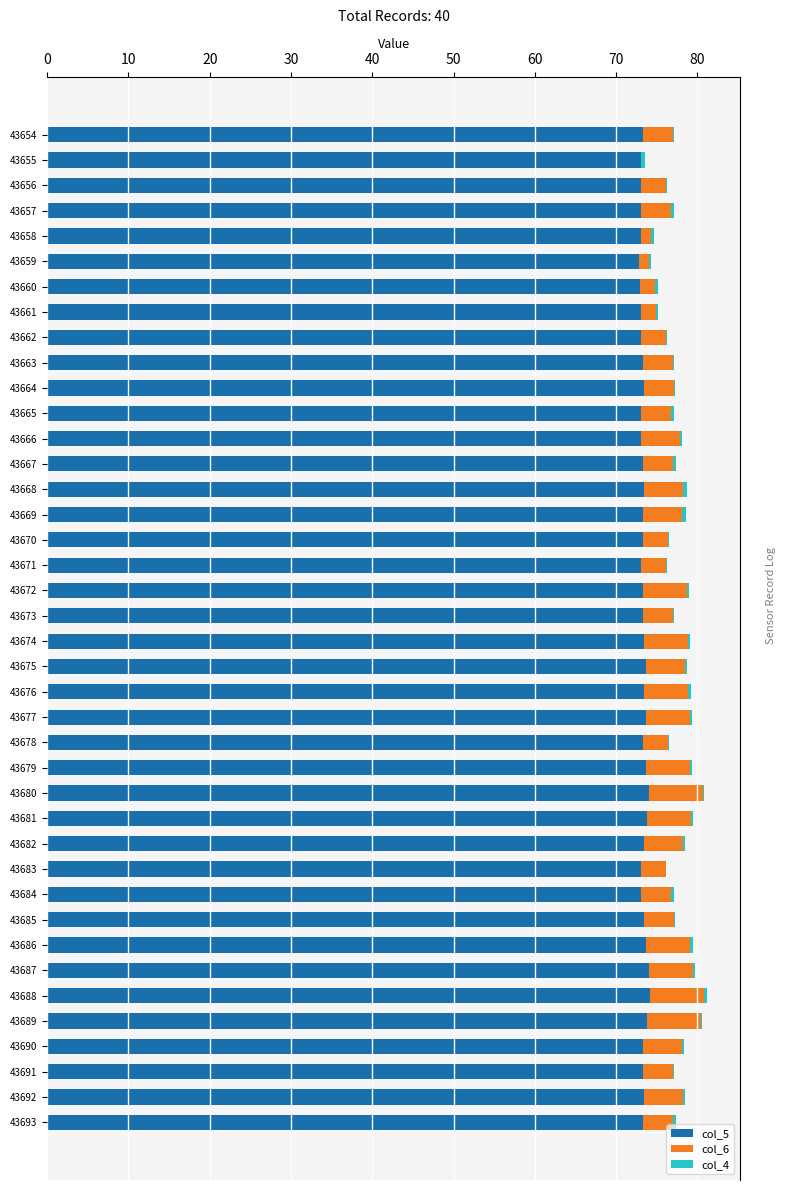

What is the maximum value for col_5?

74.2